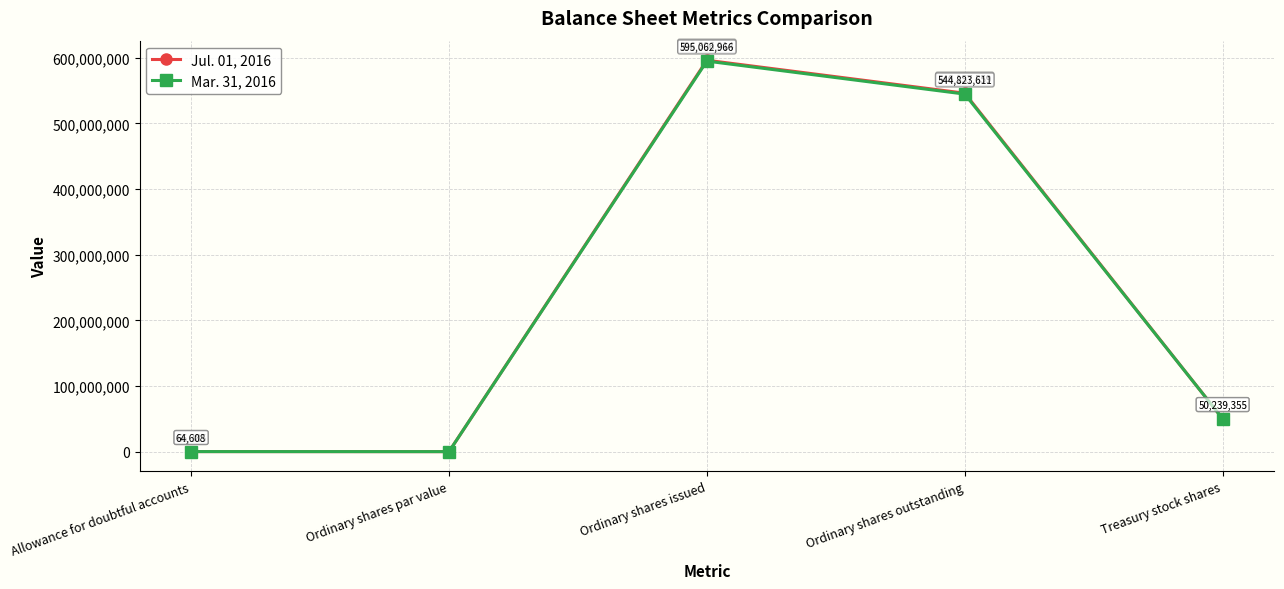

What is the approximate value of Jul. 01, 2016 at Ordinary shares outstanding, to the nearest 10?

546157560